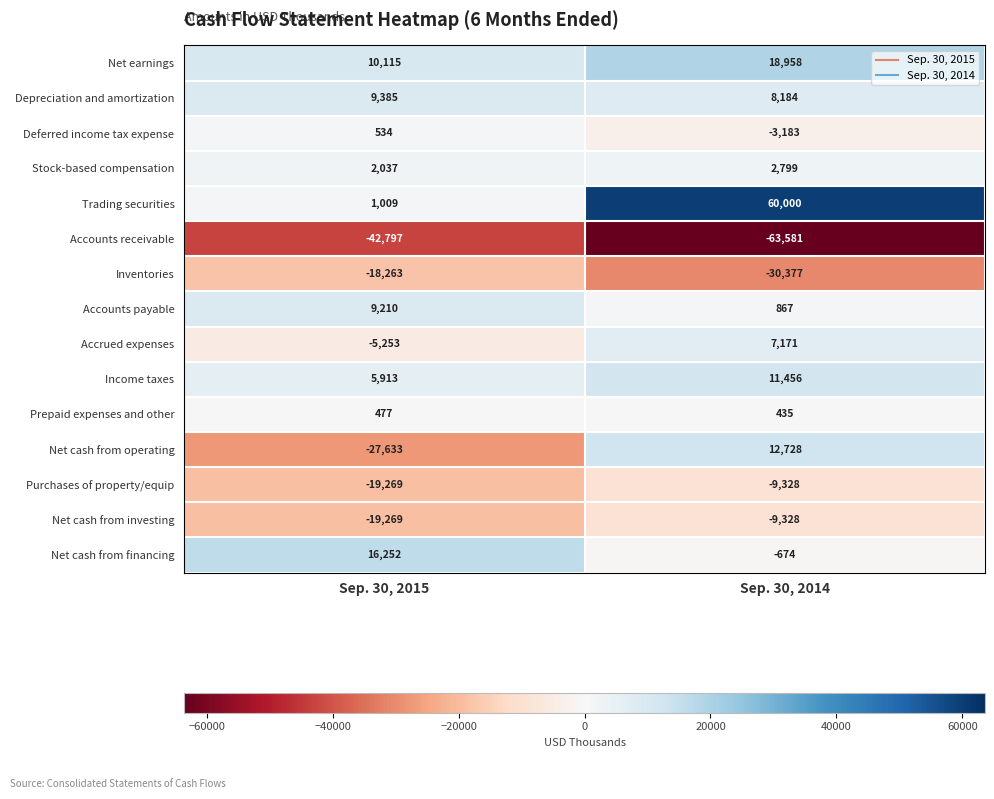

The Net cash from investing series shows -19269 at Sep. 30, 2015. True or false?

True